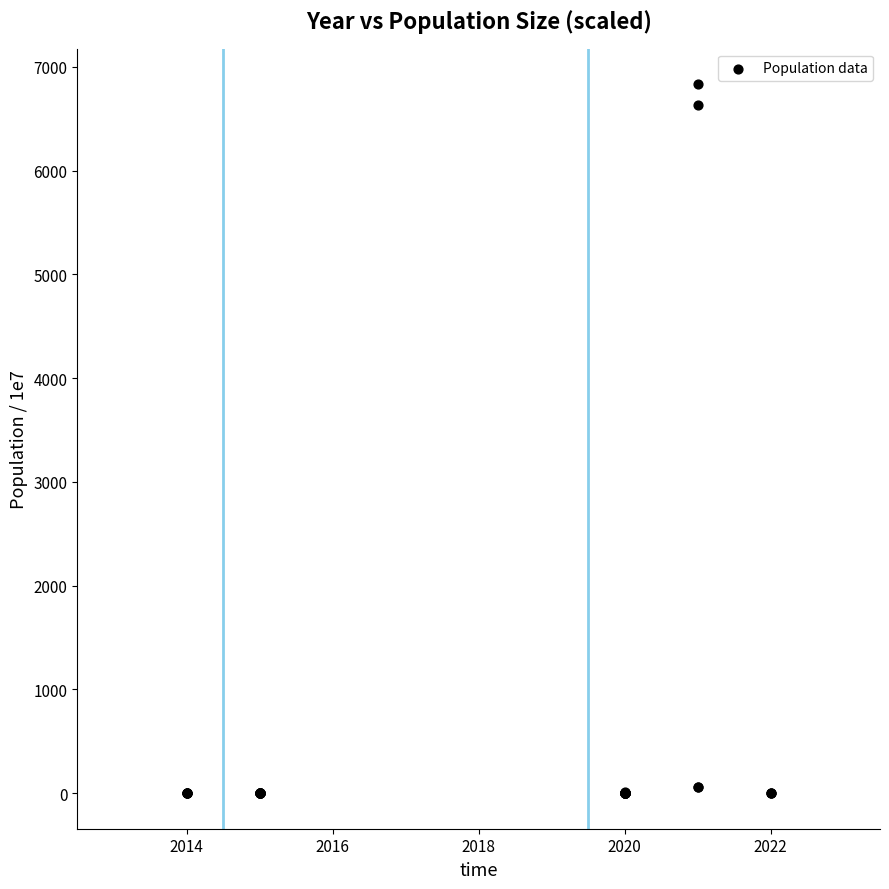

What Y value in the scatter plot is closest to 3416?

6632.4